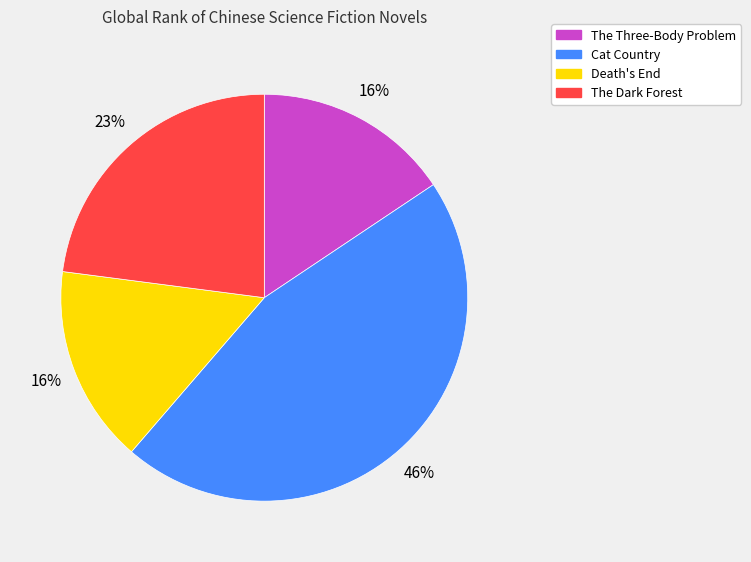

Approximately how many times larger is the value at Death's End compared to Cat Country?

0.3